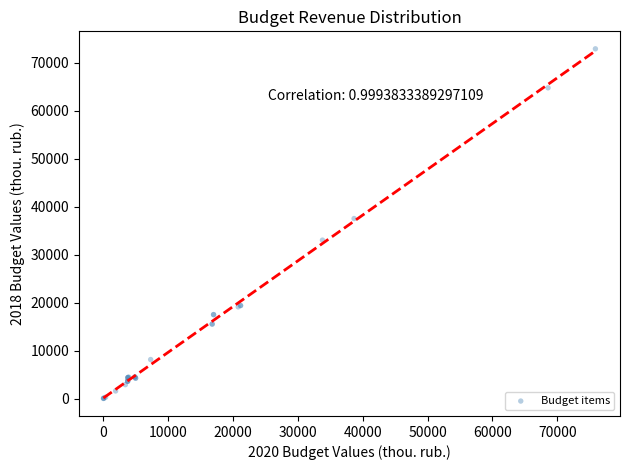

What Y value in the scatter plot is closest to 36440?

37508.0